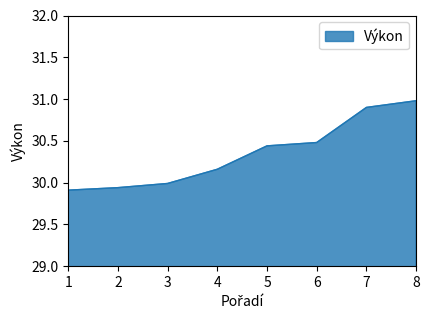

True or false: the data shows 50.2 at 5.

False